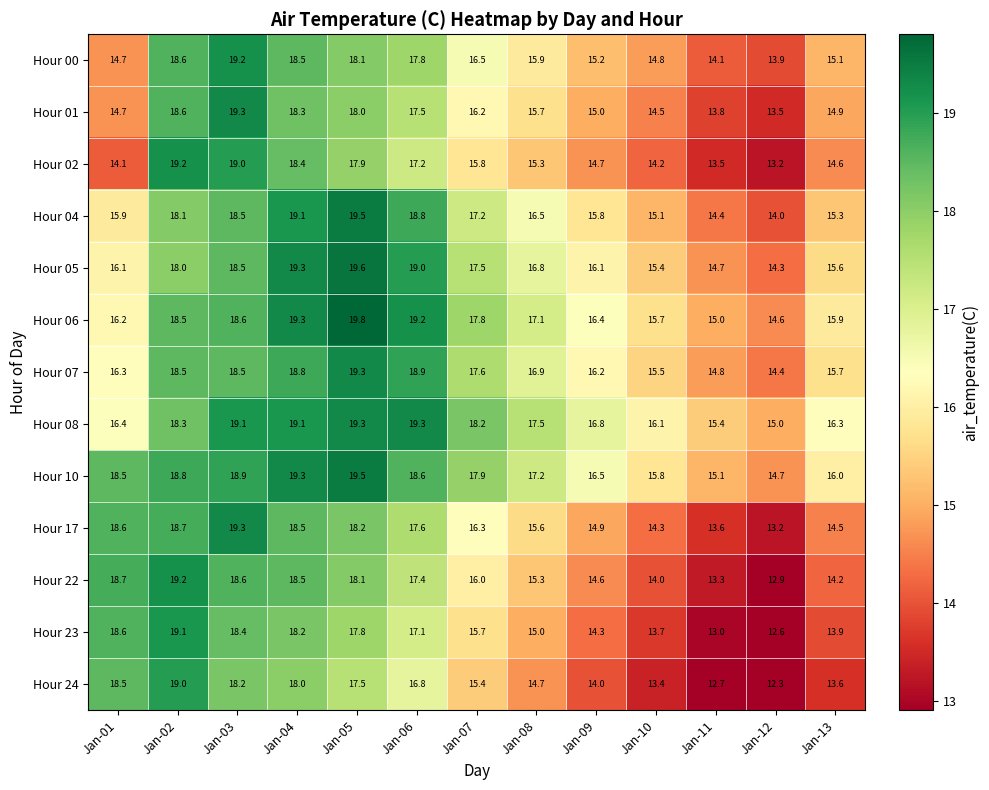

The Hour 23 series shows 12.6 at Jan-12. True or false?

True